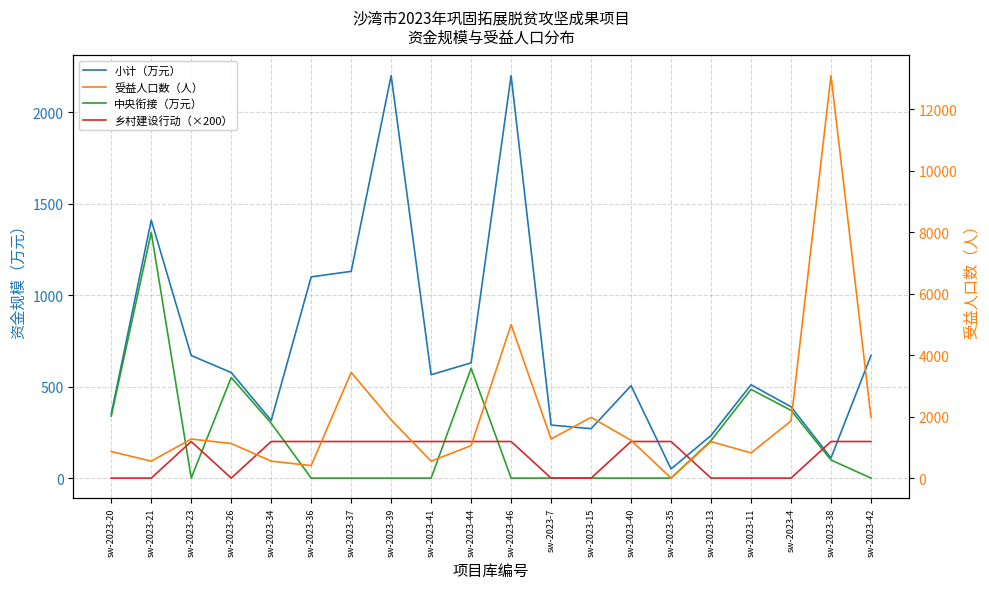

Does the chart have visible grid lines?

Yes